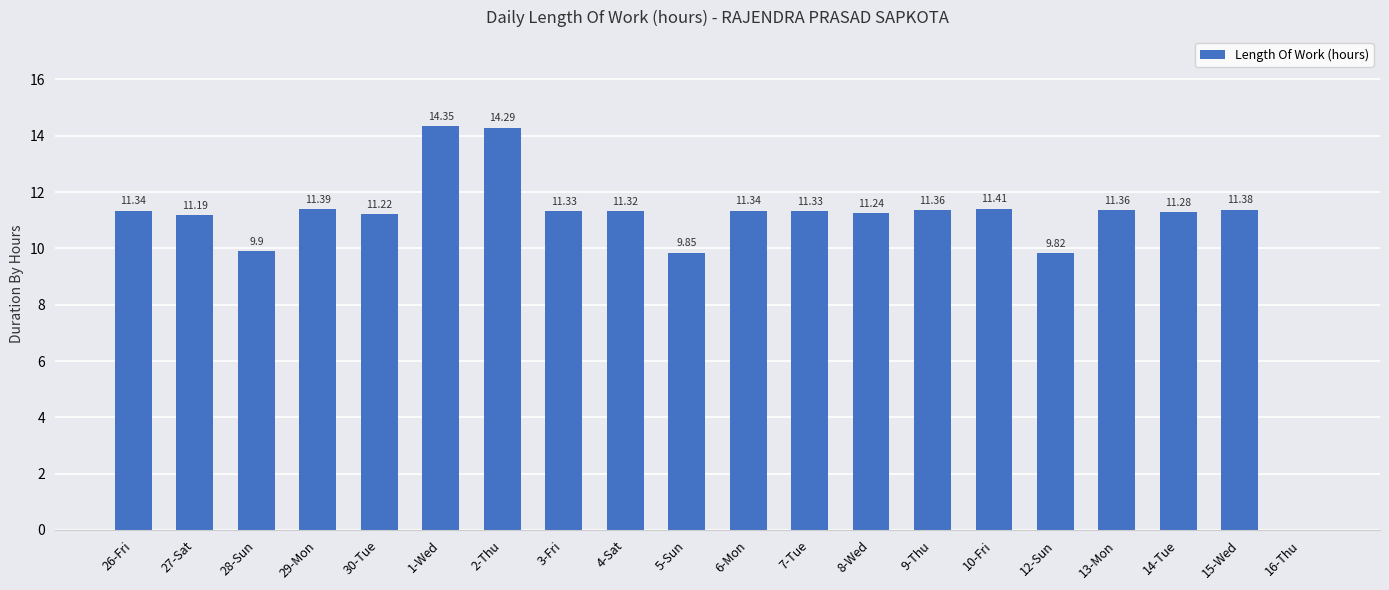

What is the sum of the values at 5-Sun and 27-Sat?

21.0